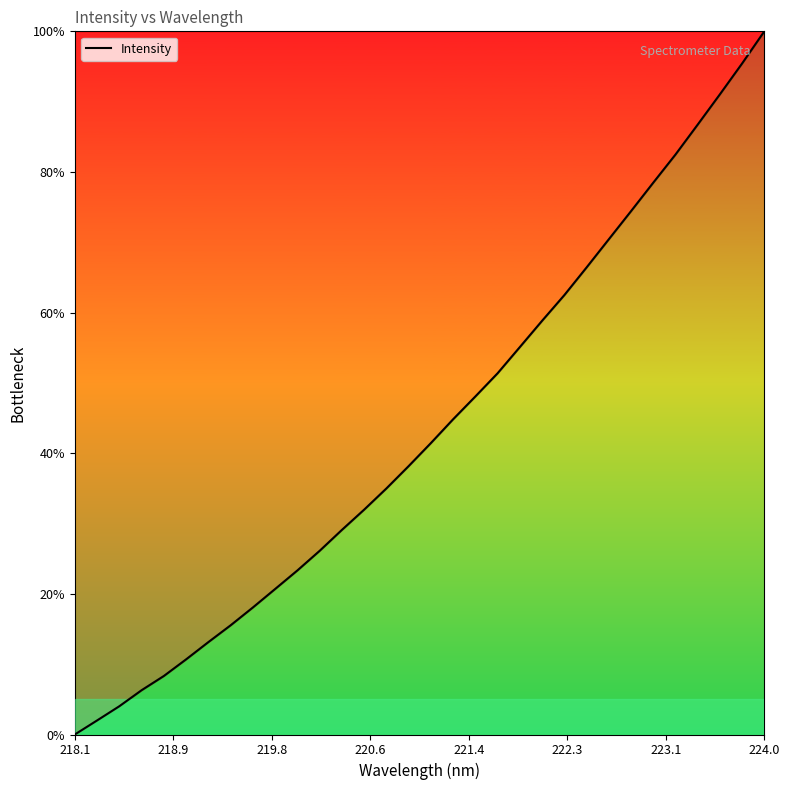

What is the maximum value shown in the chart?

100.0